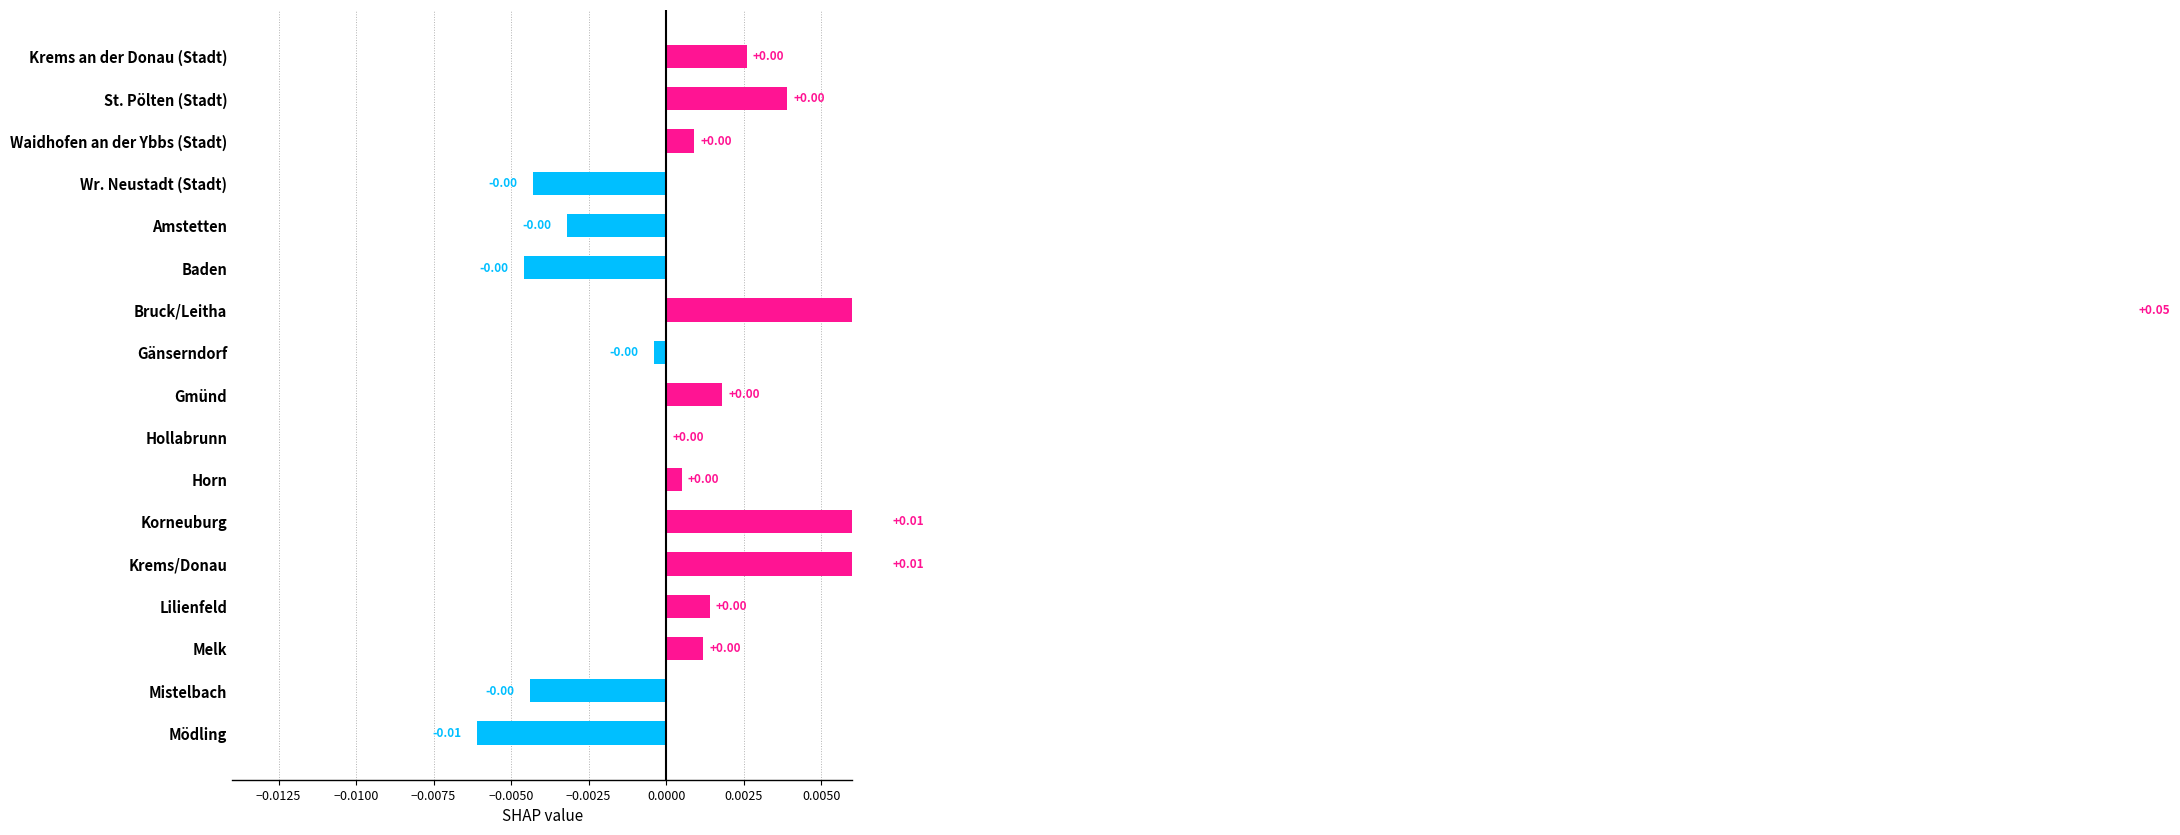

How many values are below zero?

6